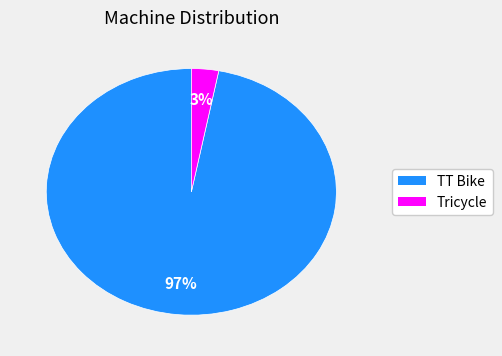

True or false: TT Bike accounts for 97% of the total.

True